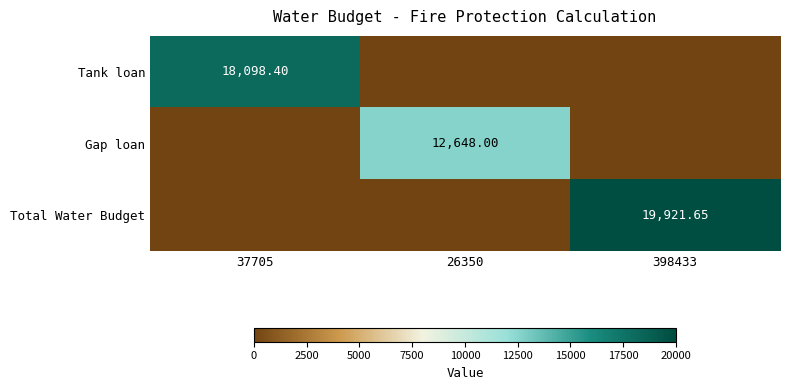

Where is Tank loan nearest to the value 9049?

26350